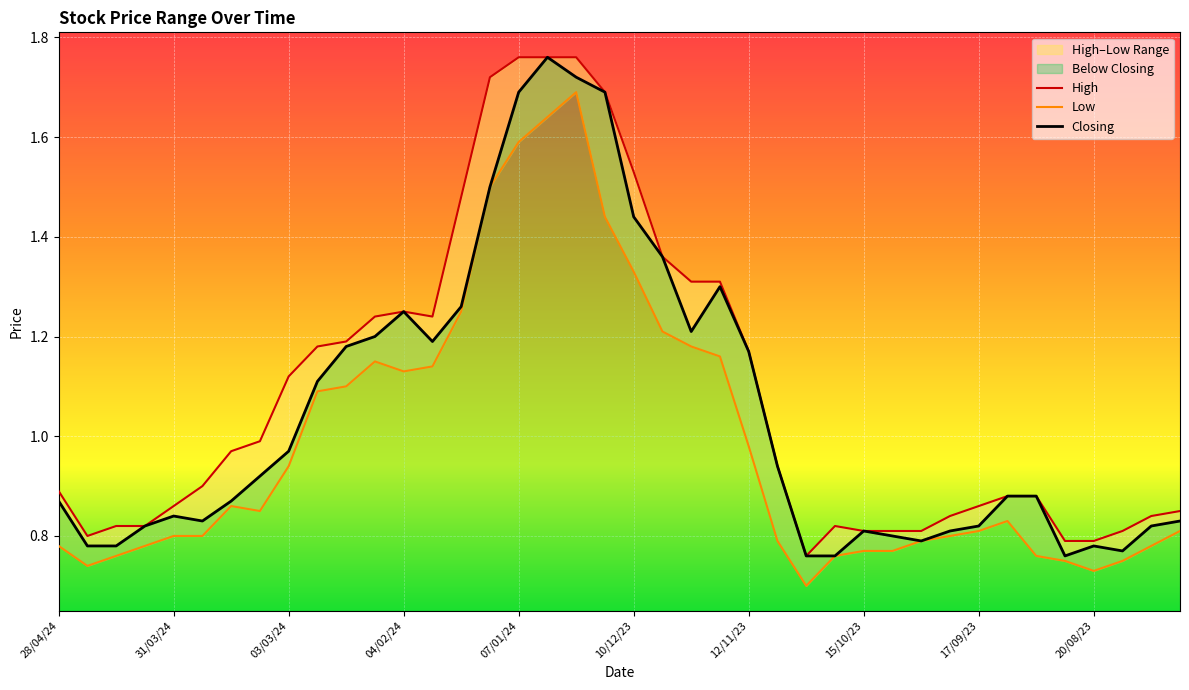

At which category is the sum across all series the highest?

24/12/23